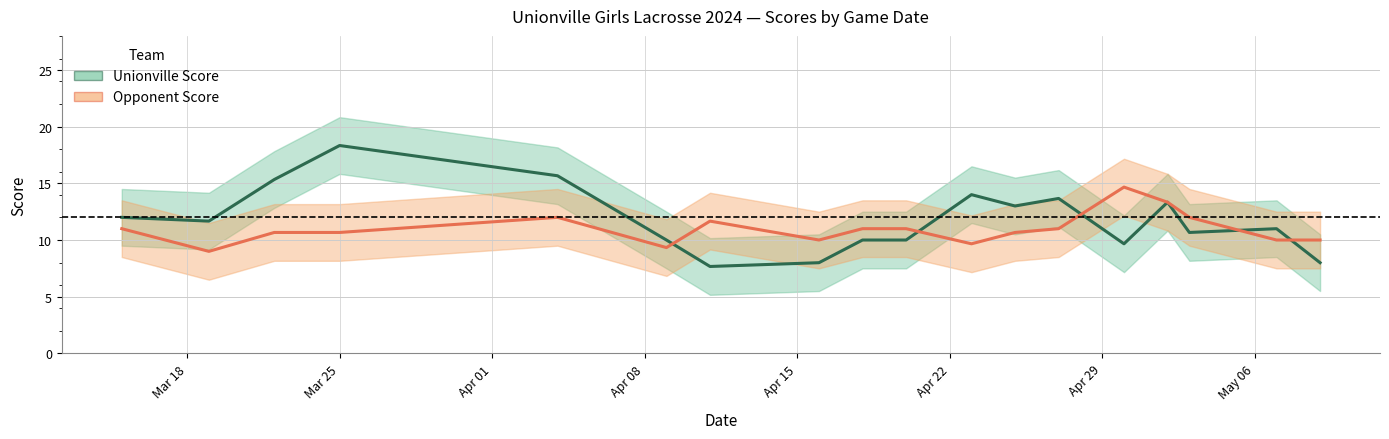

How many lines are shown in the chart?

2